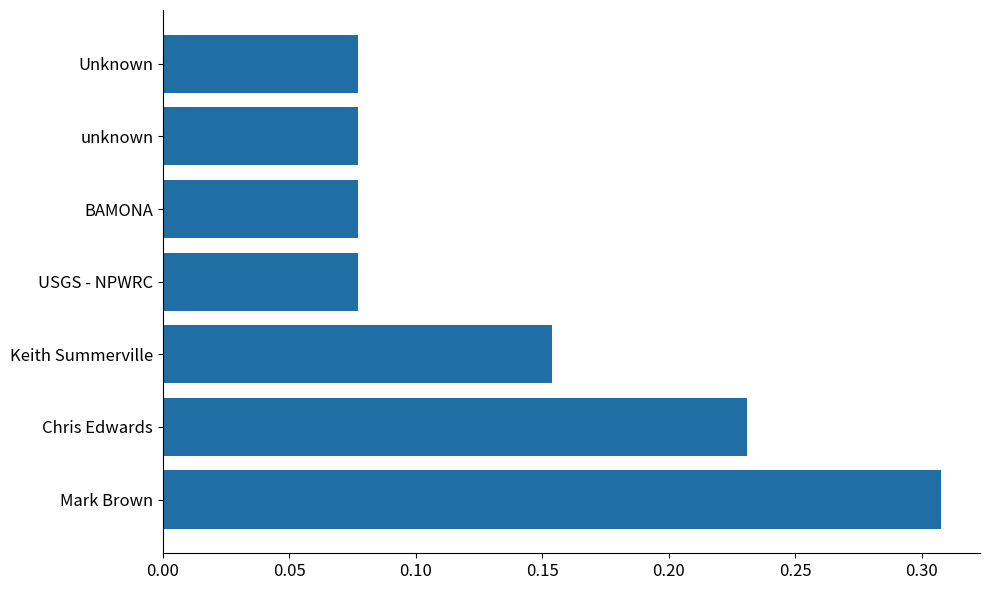

Which has a higher value, Unknown or Chris Edwards?

Chris Edwards